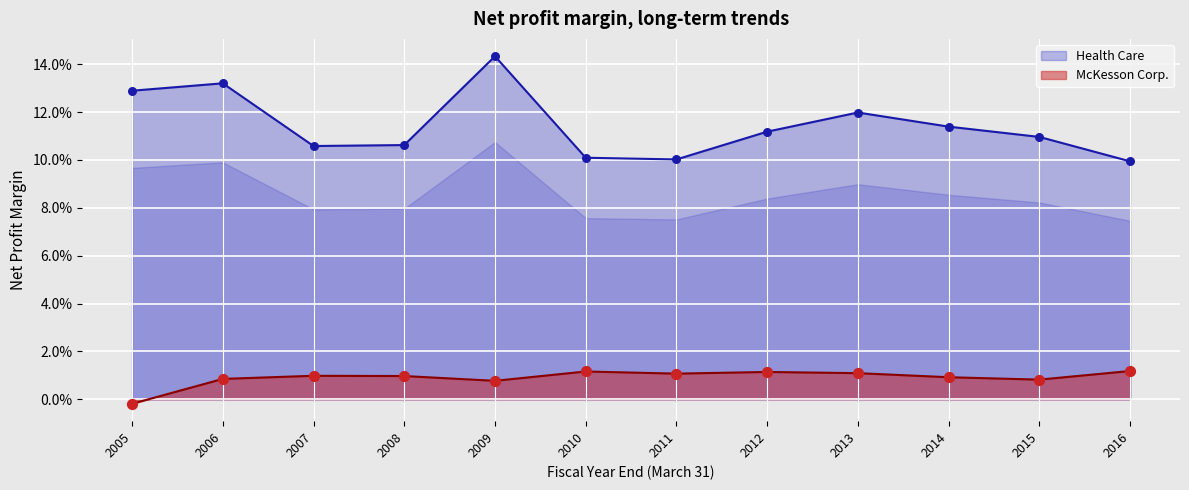

What are all the series names shown in the legend?

McKesson Corp., Health Care